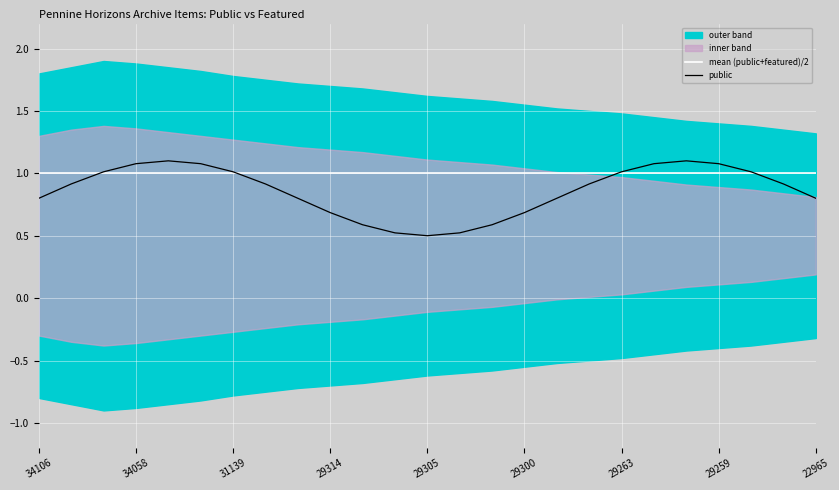

What is the value of the mean (public+featured)/2 point at the 5th from the left?

1.0